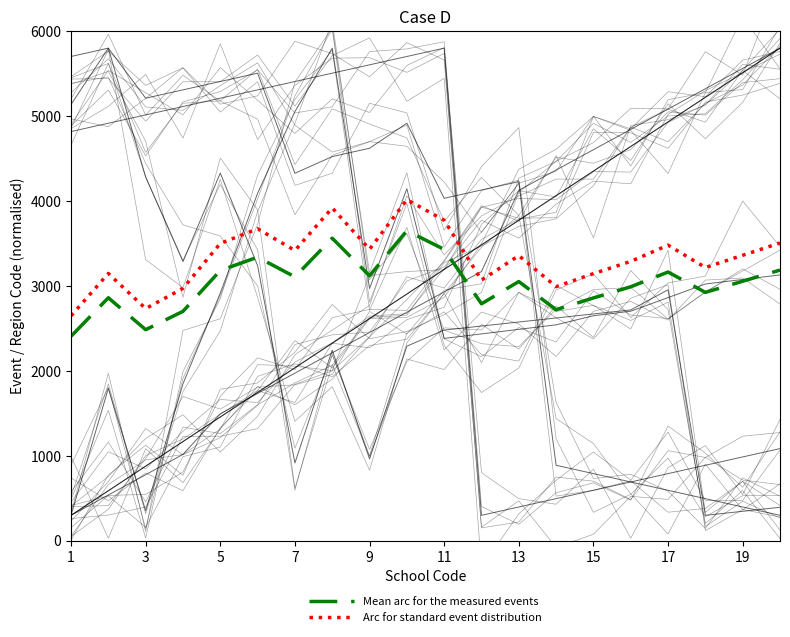

What is the sum of all Arc for standard event distribution values?

66654.2